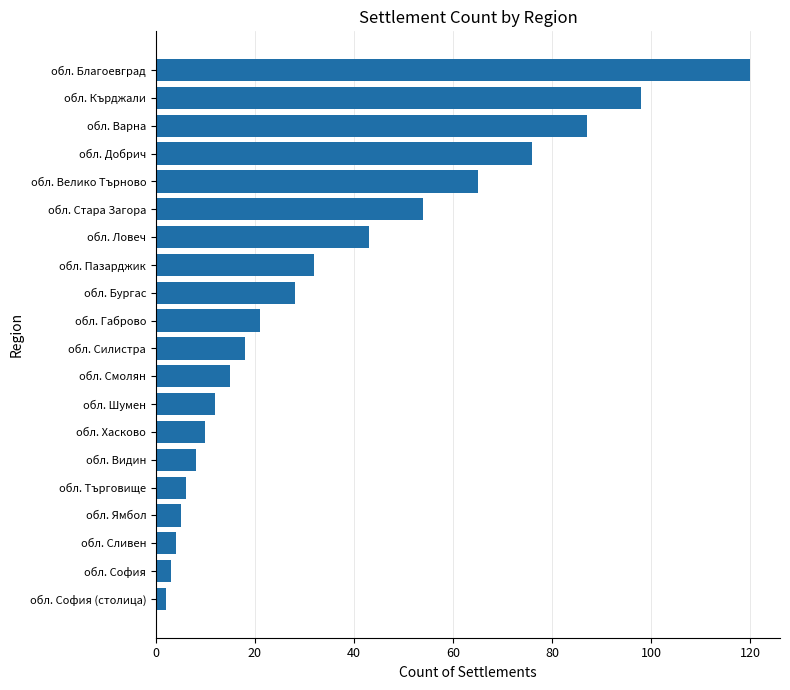

What is the difference between the values at обл. Варна and обл. Силистра?

69